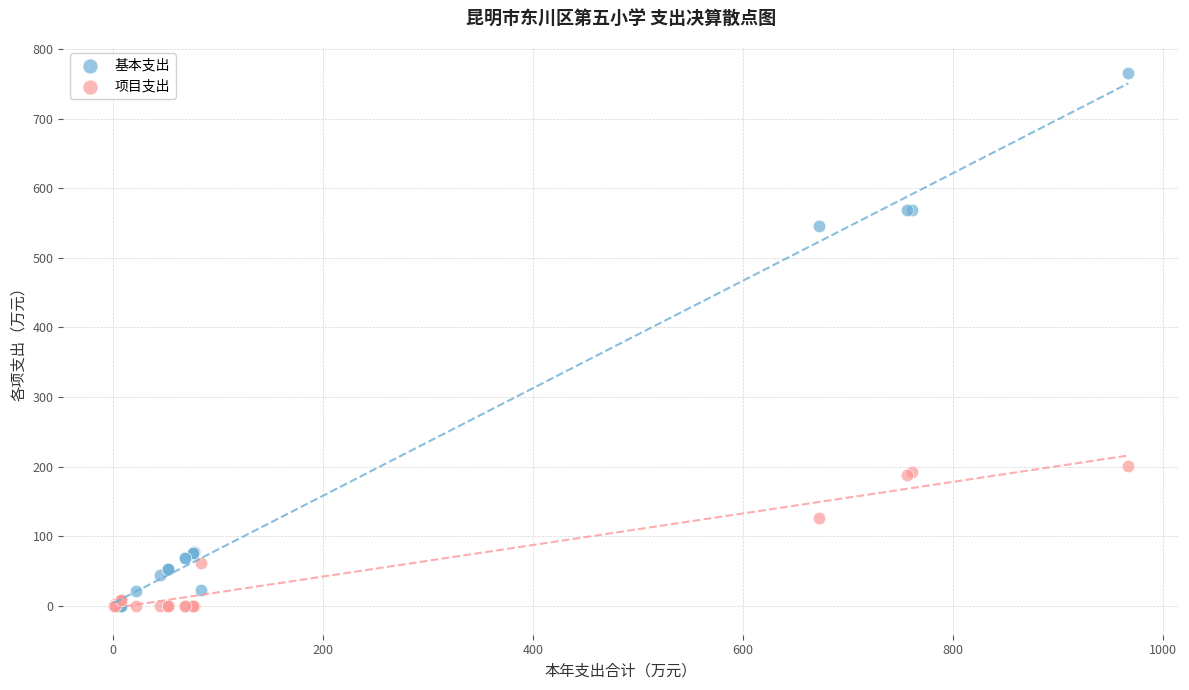

What are all the series names shown in the legend?

基本支出, 项目支出